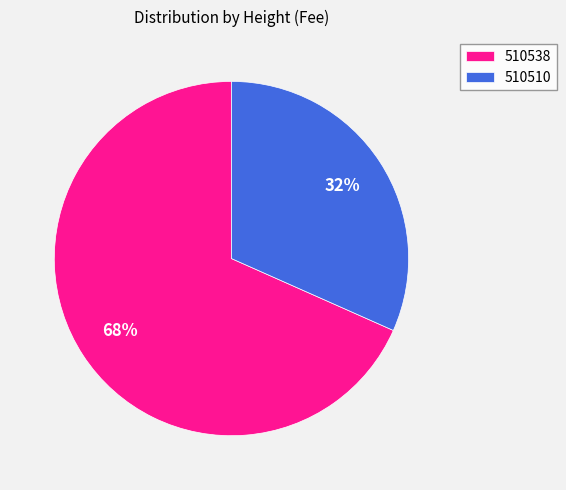

Which category has the smallest portion of the pie?

510510